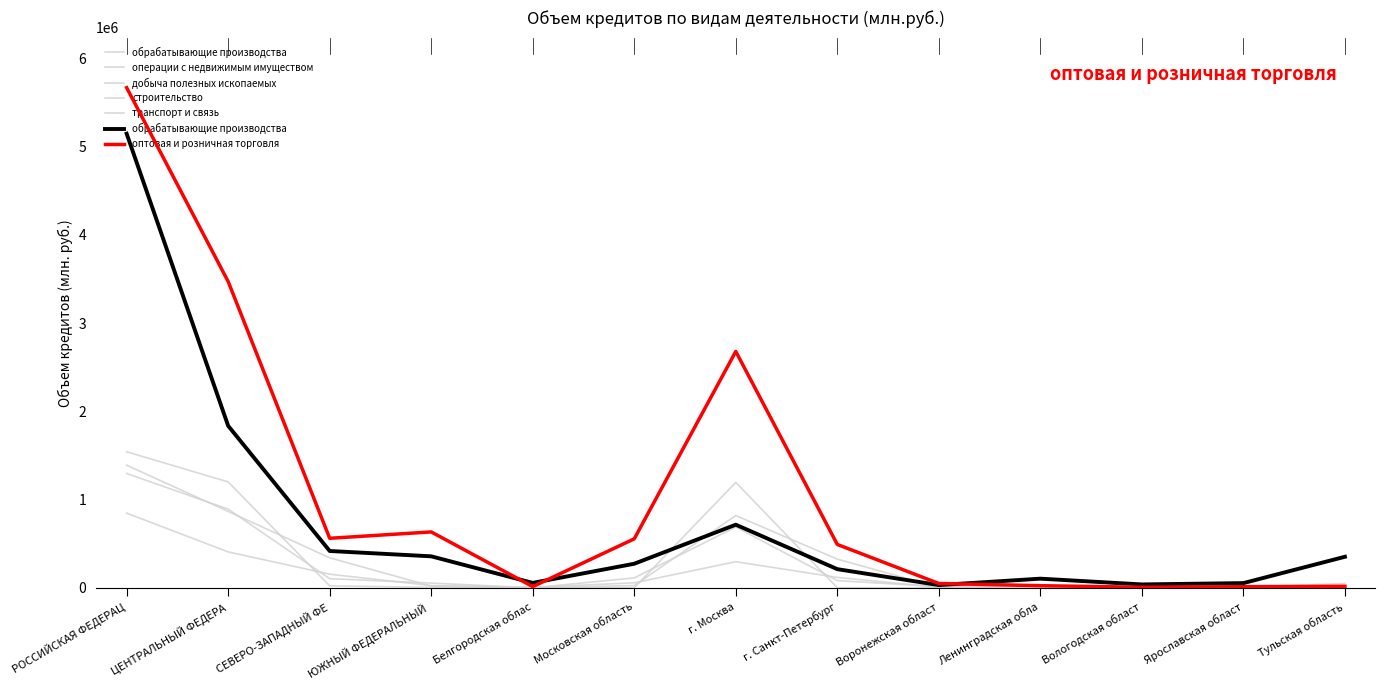

At how many categories does at least one series exceed 3686564?

1